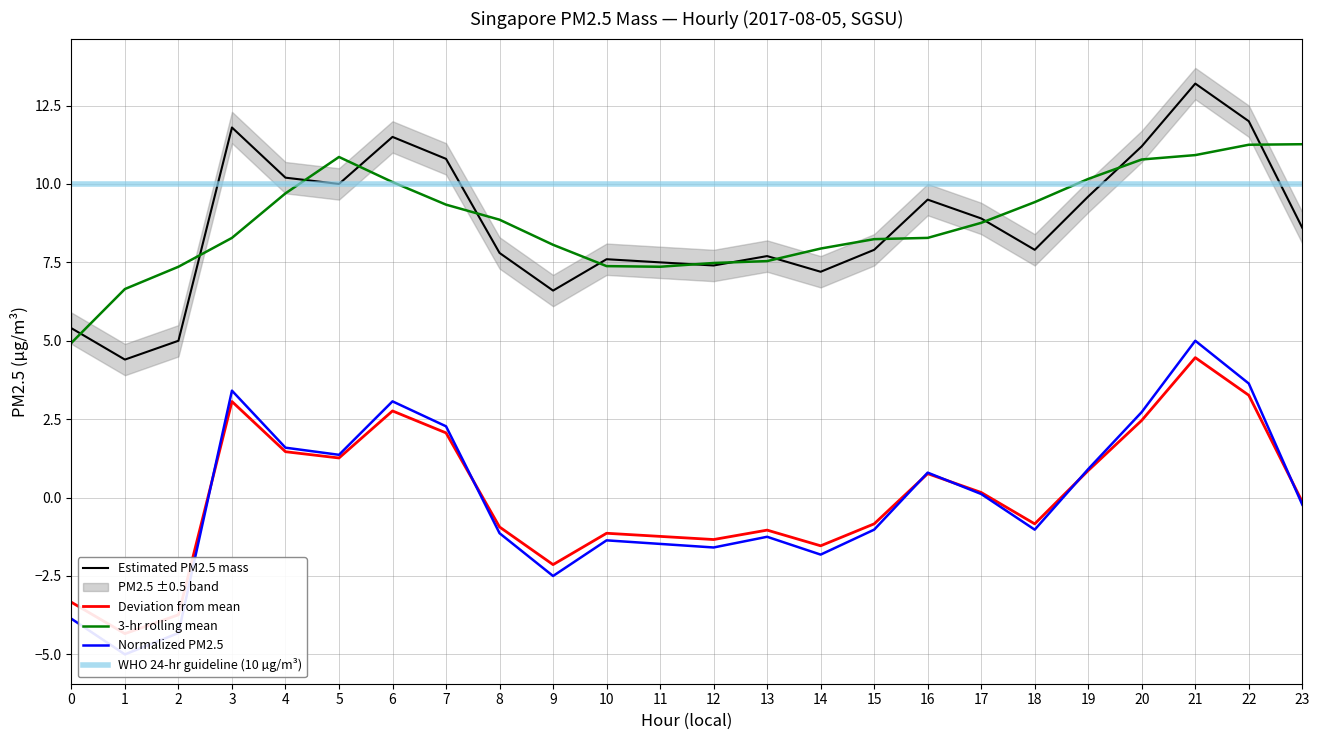

Reading left to right, extract all data points from this chart.

Estimated PM2.5 mass: 5.4	4.4	5.0	11.8	10.2	10.0	11.5	10.8	7.8	6.6	7.6	7.5	7.4	7.7	7.2	7.9	9.5	8.9	7.9	9.6	11.2	13.2	12.0	8.6
Deviation from mean: -3.3	-4.3	-3.7	3.1	1.5	1.3	2.8	2.1	-0.9	-2.1	-1.1	-1.2	-1.3	-1.0	-1.5	-0.8	0.8	0.2	-0.8	0.9	2.5	4.5	3.3	-0.1
3-hr rolling mean: 4.9	6.7	7.4	8.3	9.7	10.9	10.1	9.3	8.9	8.1	7.4	7.4	7.5	7.5	7.9	8.2	8.3	8.8	9.4	10.2	10.8	10.9	11.2	11.3
Normalized PM2.5: -3.9	-5.0	-4.3	3.4	1.6	1.4	3.1	2.3	-1.1	-2.5	-1.4	-1.5	-1.6	-1.2	-1.8	-1.0	0.8	0.1	-1.0	0.9	2.7	5.0	3.6	-0.2
WHO 24-hr guideline (10 µg/m³): 10.0	10.0	10.0	10.0	10.0	10.0	10.0	10.0	10.0	10.0	10.0	10.0	10.0	10.0	10.0	10.0	10.0	10.0	10.0	10.0	10.0	10.0	10.0	10.0